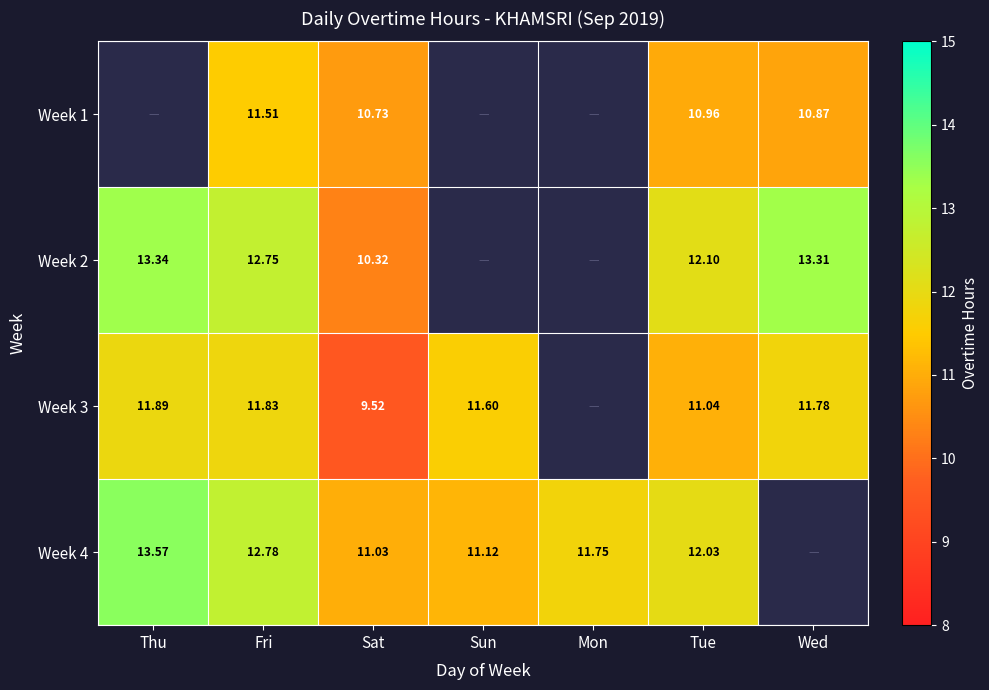

The value of Week 3 at Thu is 11.9. True or false?

True